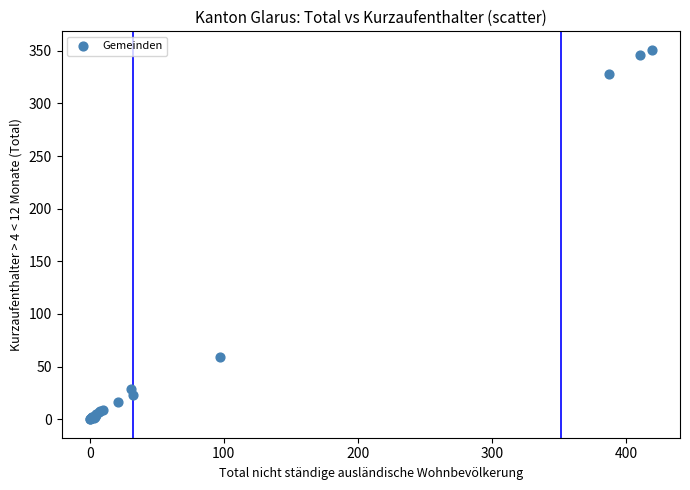

What Y value in the scatter plot is closest to 175?

59